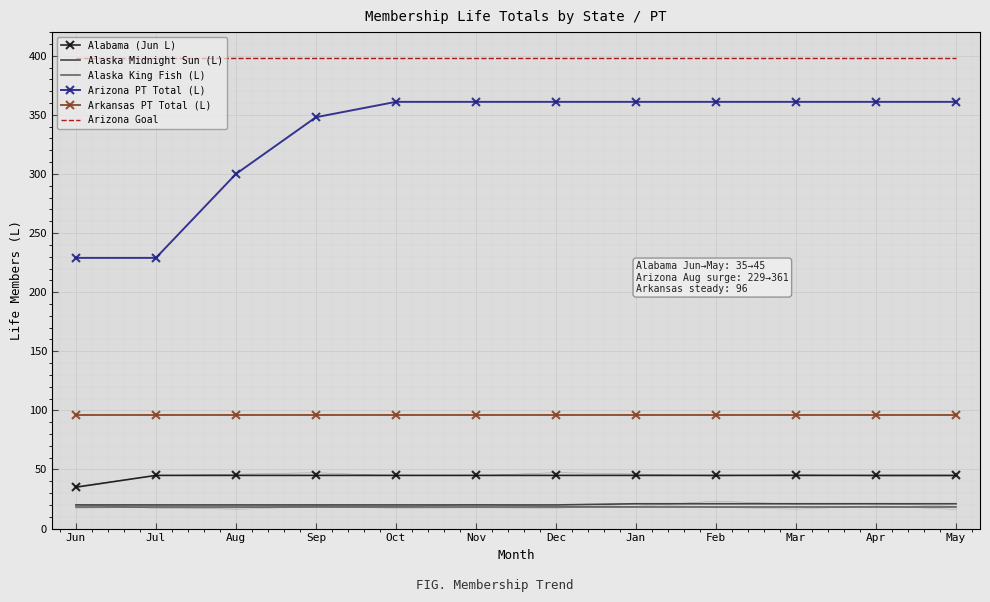

At how many categories does at least one series exceed 336?

12